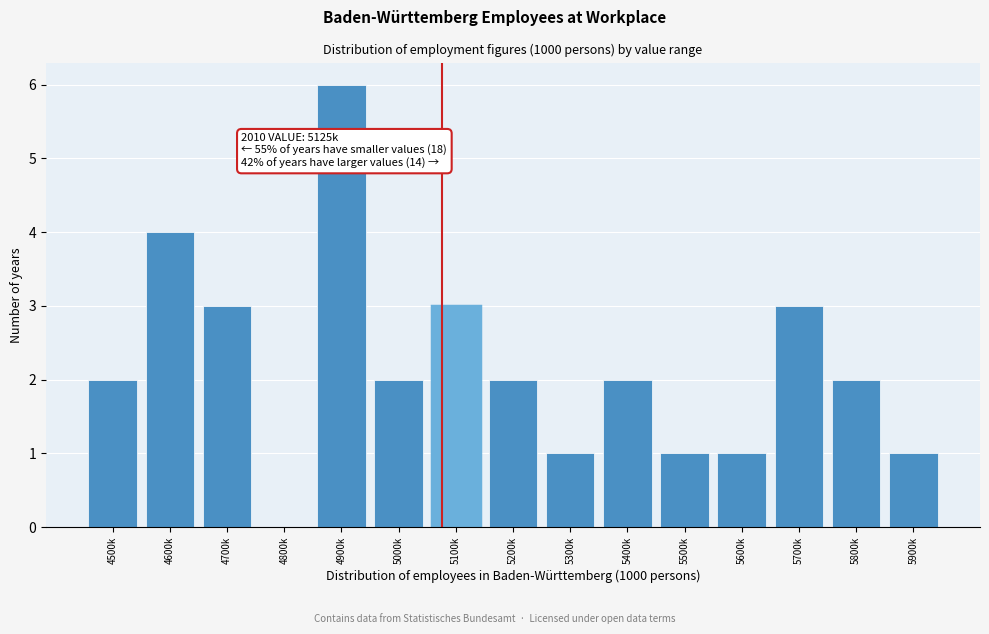

Reading left to right, list all the values displayed in this chart.

4500k=2	4600k=4	4700k=3	4800k=0	4900k=6	5000k=2	5100k=3	5200k=2	5300k=1	5400k=2	5500k=1	5600k=1	5700k=3	5800k=2	5900k=1